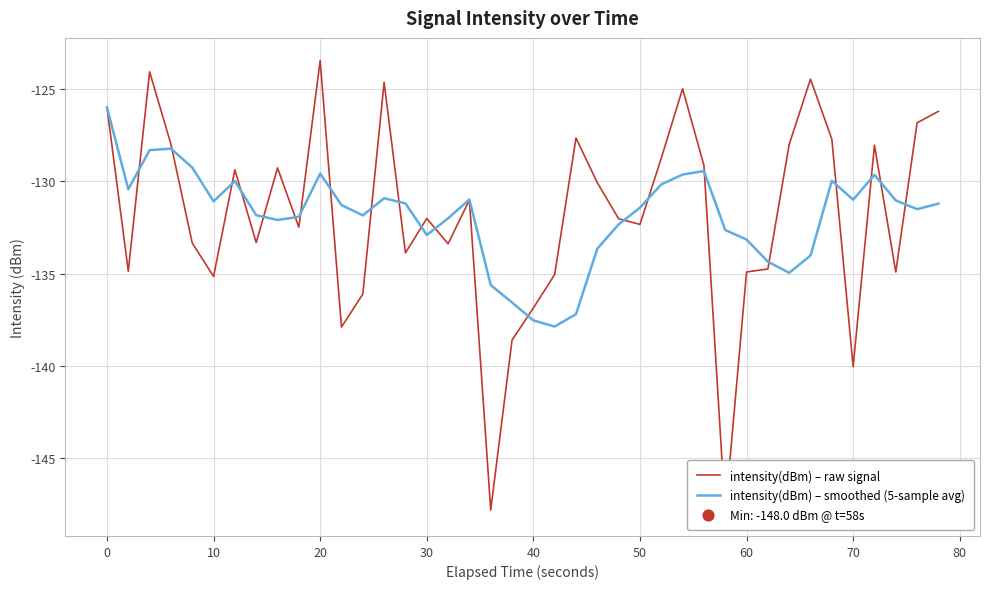

Which series has the widest spread of Y values?

intensity(dBm) – raw signal